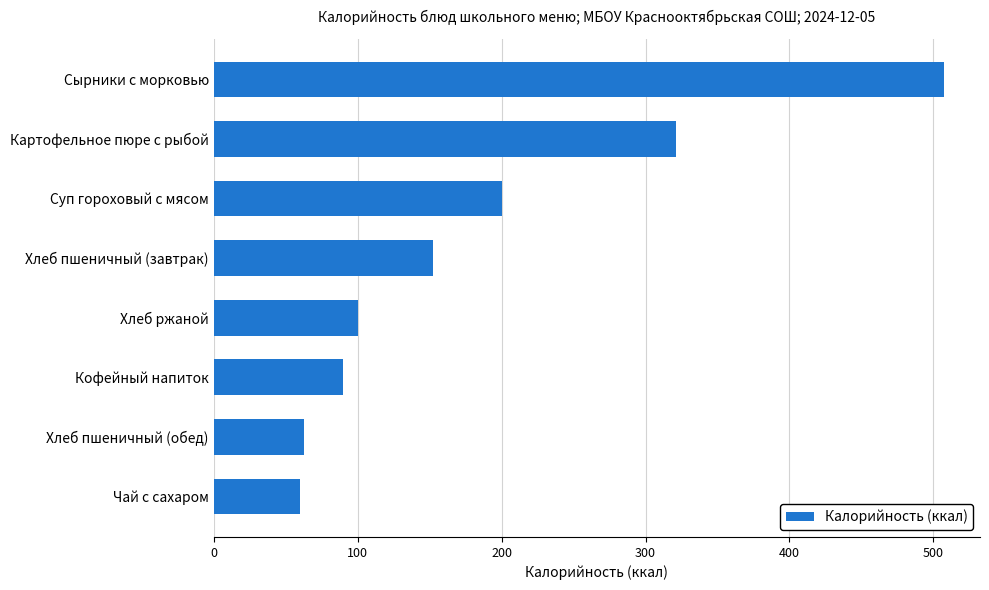

What is the sum of all values?

1493